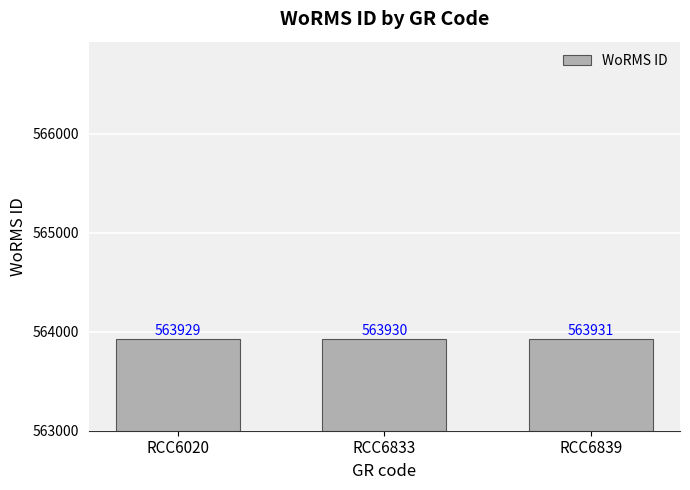

Rank the categories by value from highest to lowest.

RCC6839, RCC6833, RCC6020